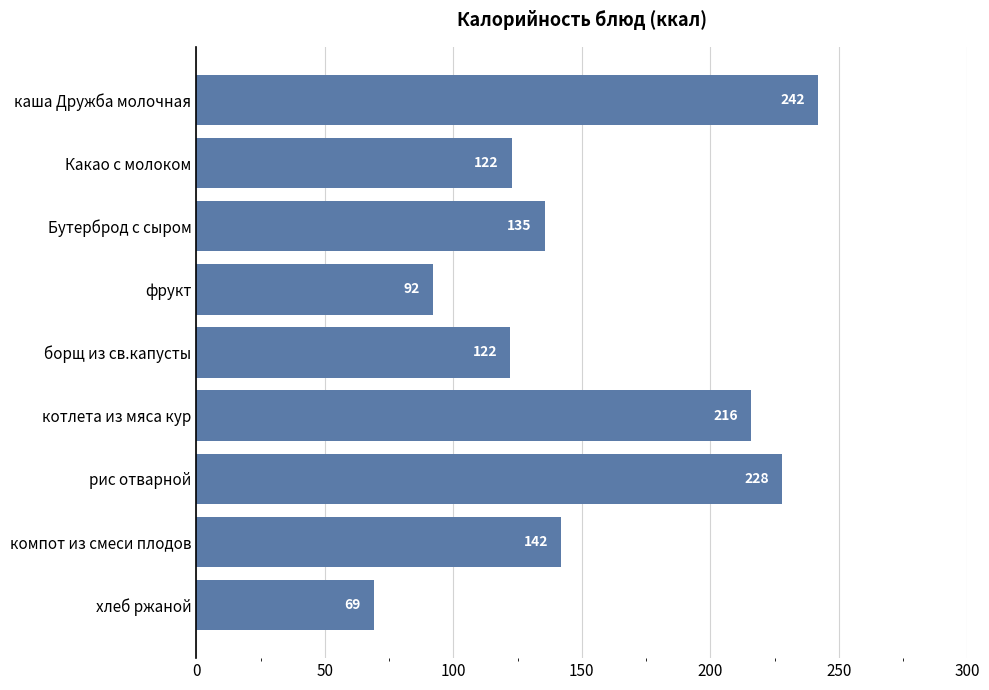

What position from the top is котлета из мяса кур?

6